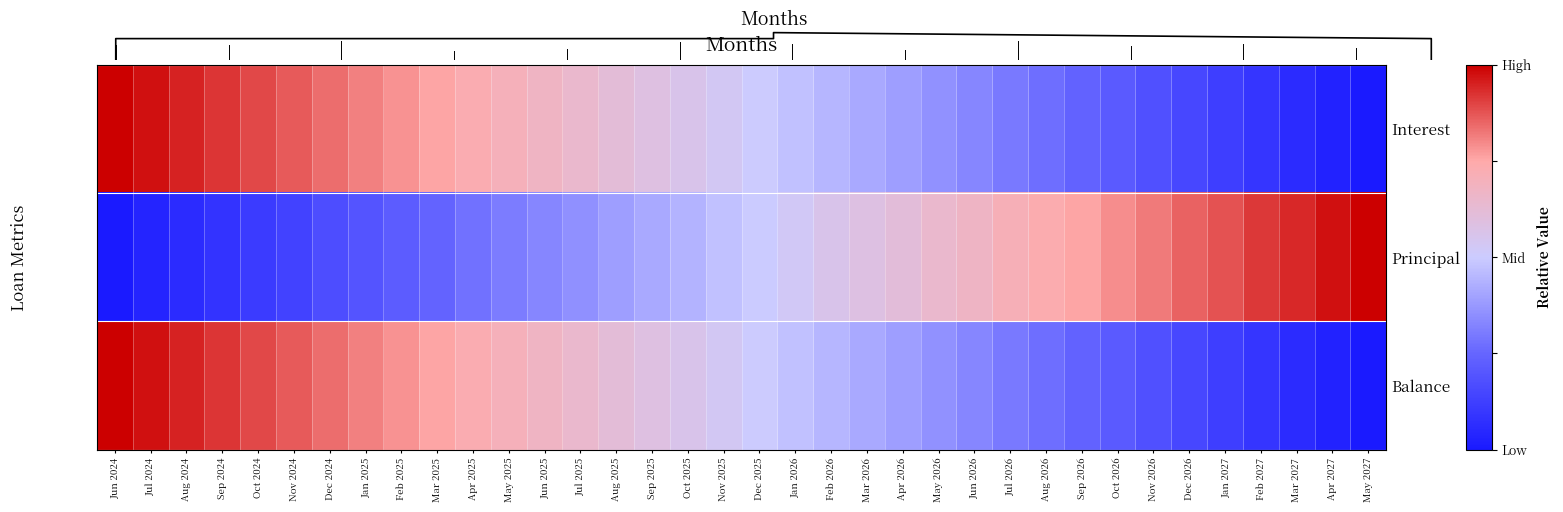

Which series changed the most between May 2025 and Feb 2027?

row_1